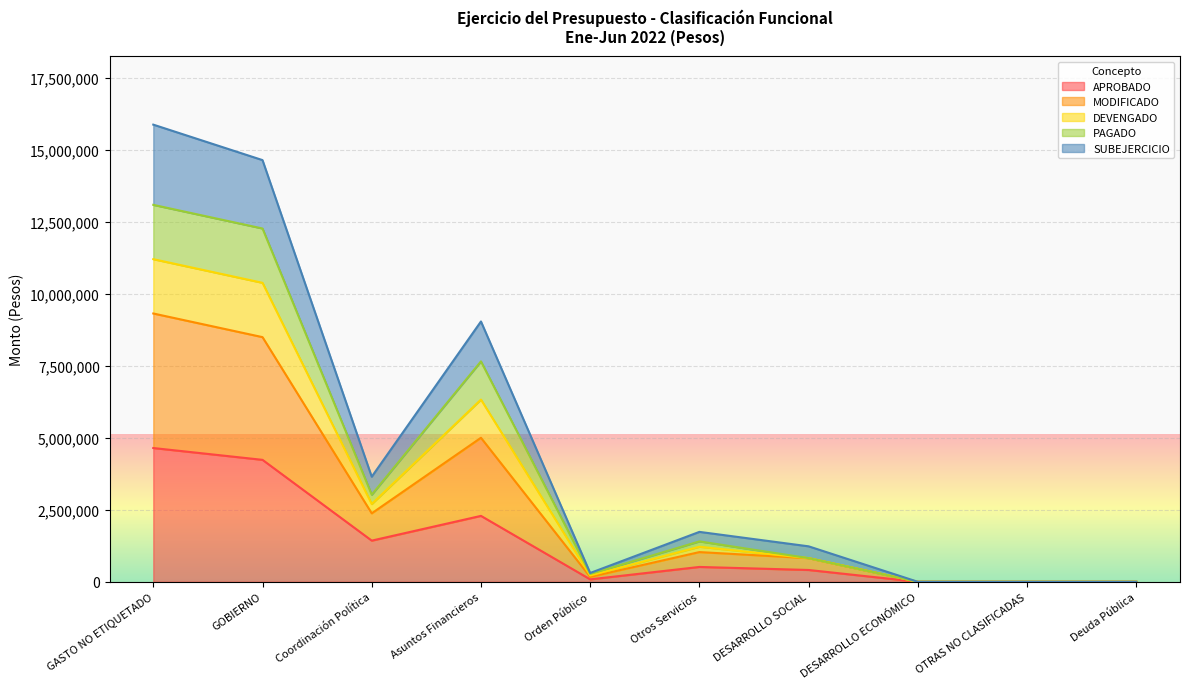

At which category does the chart reach its peak across all series?

GASTO NO ETIQUETADO